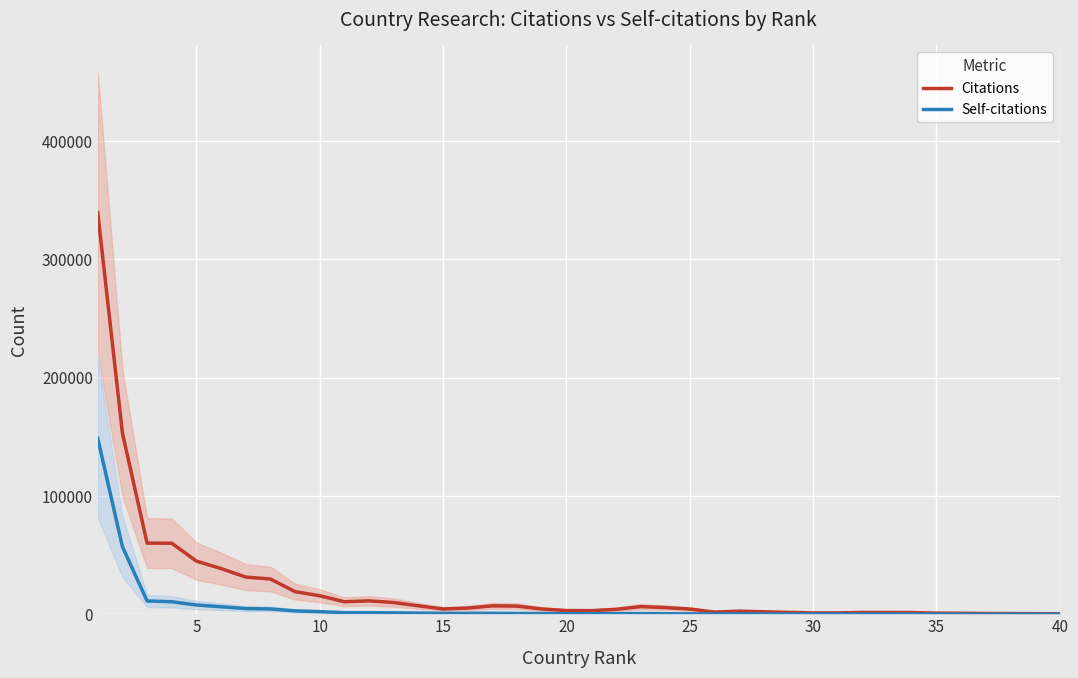

Which series has the widest spread of values?

Citations